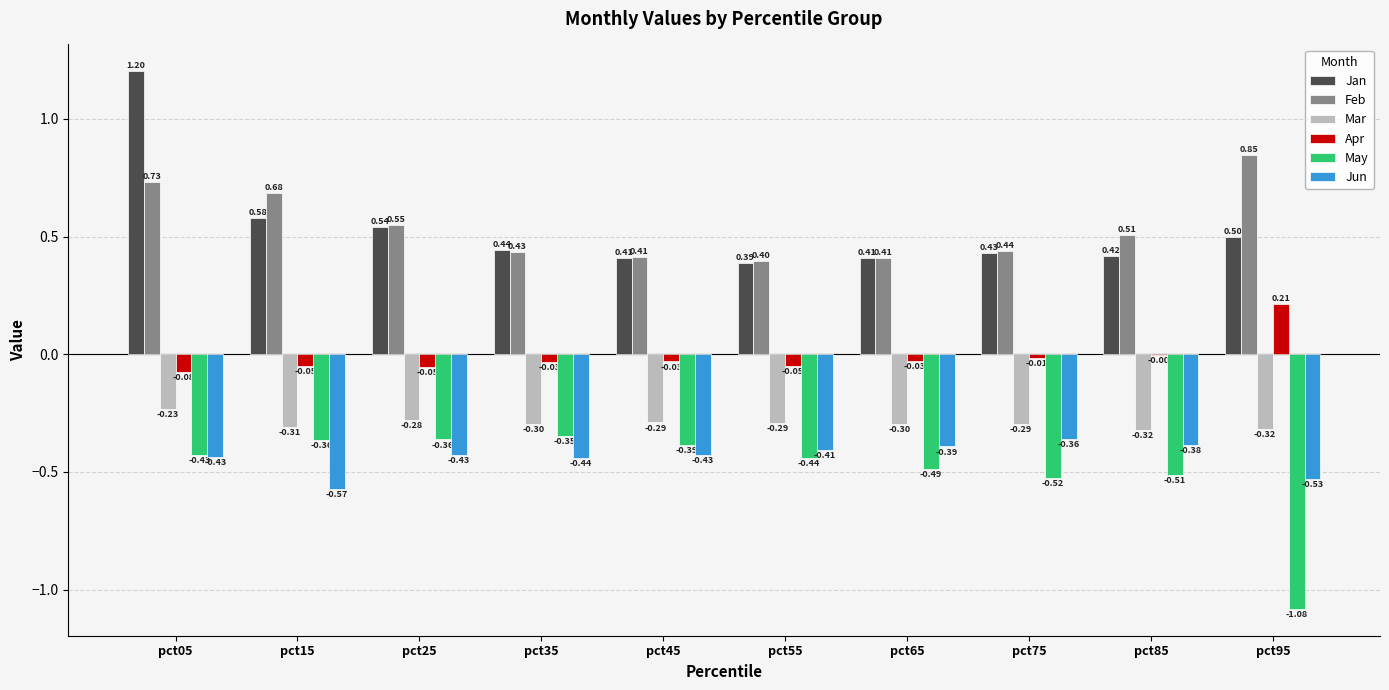

What is the sum of the Feb values at pct25 and pct85?

1.1